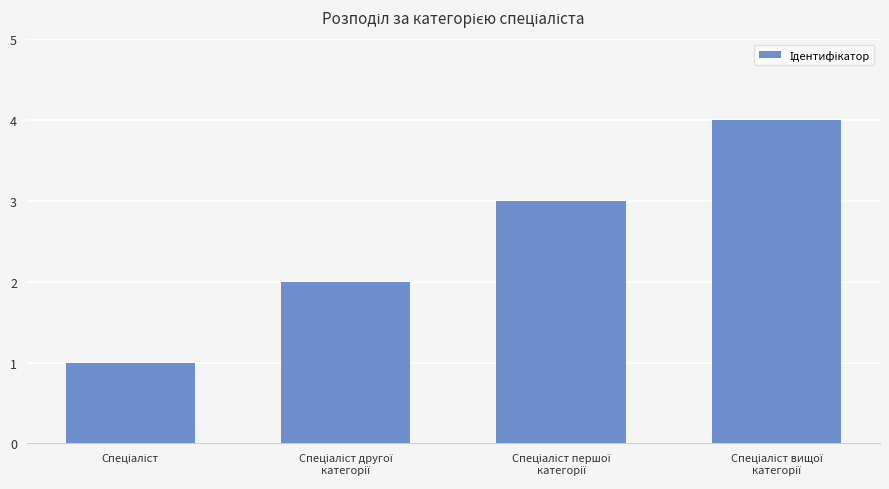

What is the maximum value shown in the chart?

4